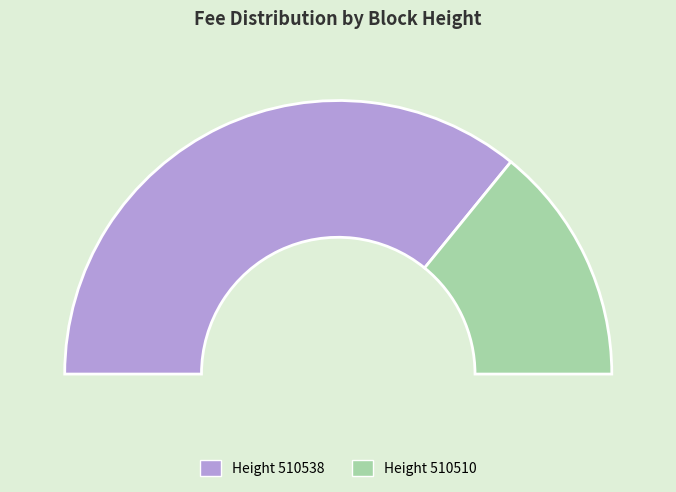

Is it true that 510538 is 72% of the pie?

True